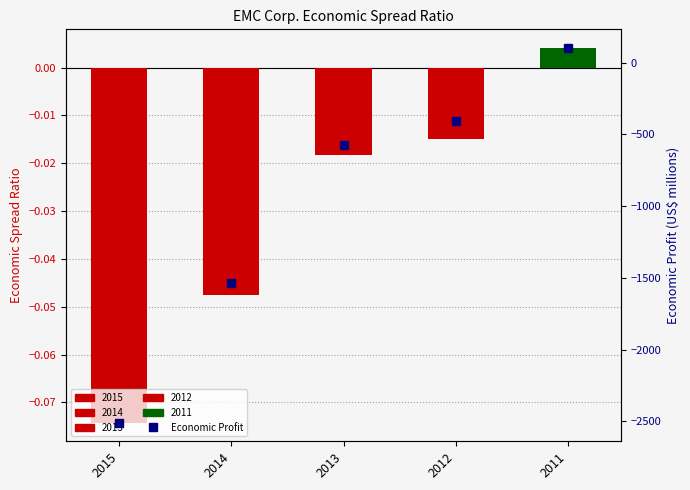

Rank the categories by value from highest to lowest.

2011, 2012, 2013, 2014, 2015